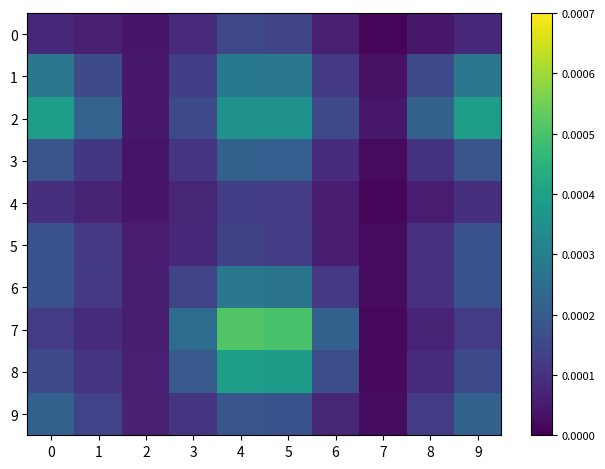

Which series has the largest total across all categories?

2